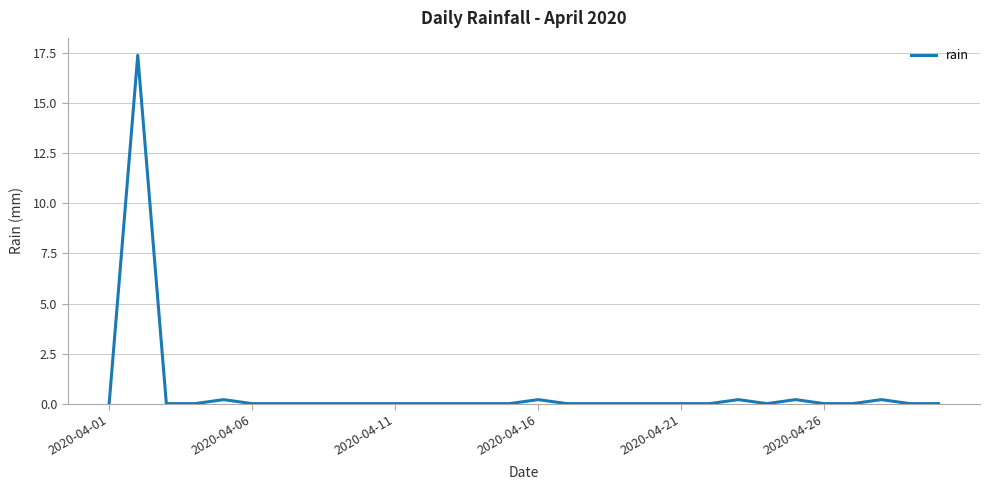

What is the greatest value displayed?

17.4